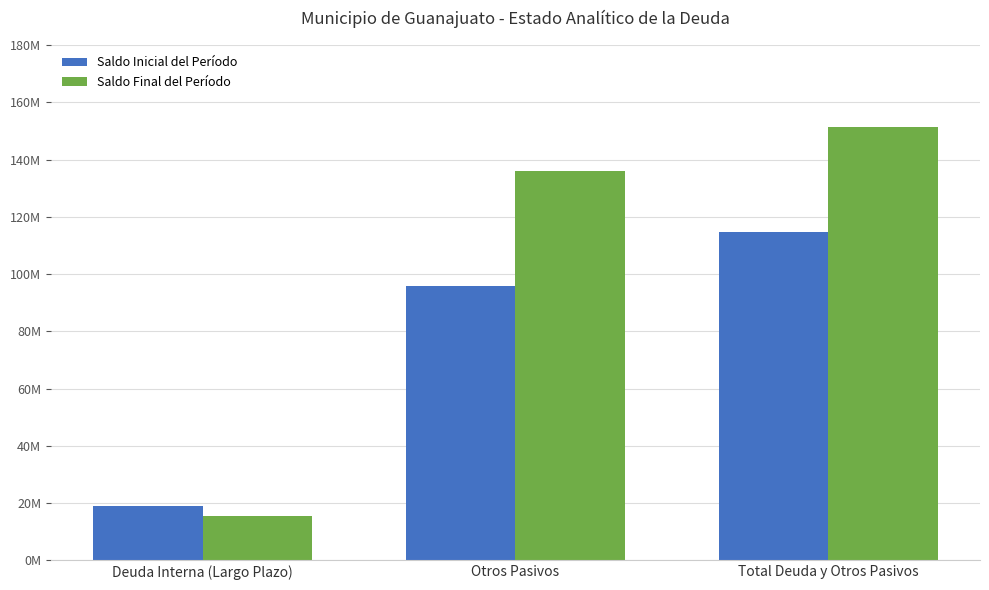

What is the difference between the maximum and minimum values in the Saldo Inicial del Período series?

95872960.5